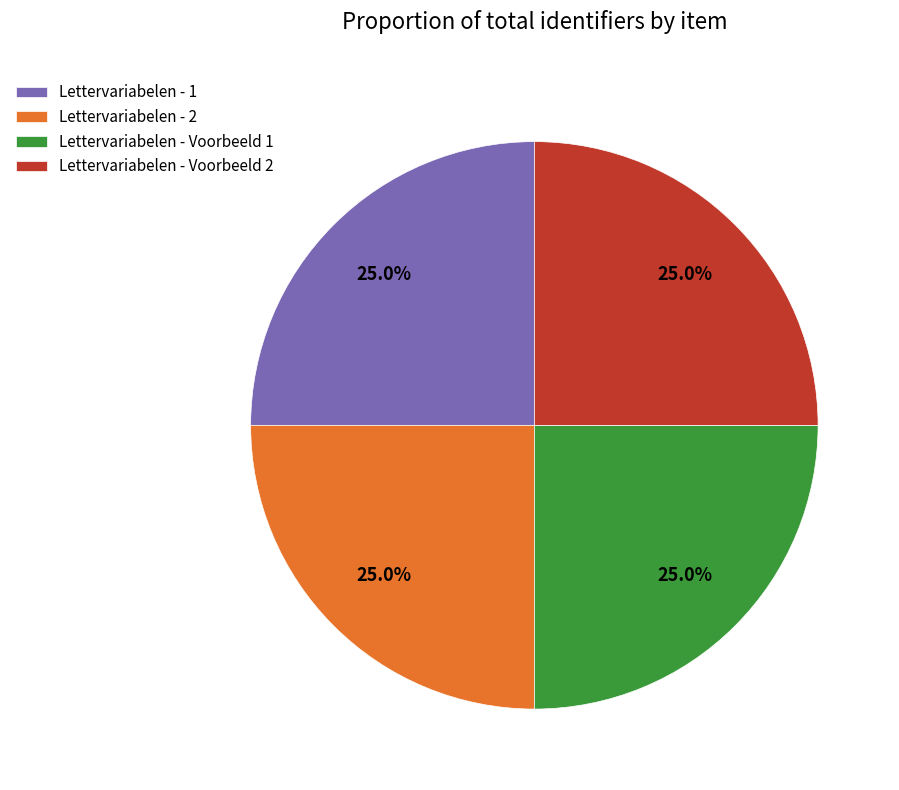

To the nearest percent, what percentage of the pie is Lettervariabelen - 1?

25%